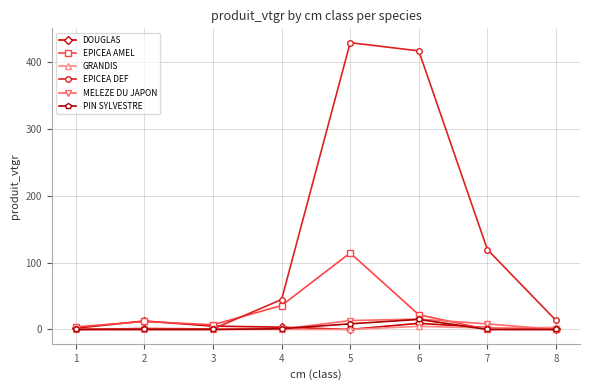

What is the difference between the MELEZE DU JAPON values at 5 and 3?

13.3